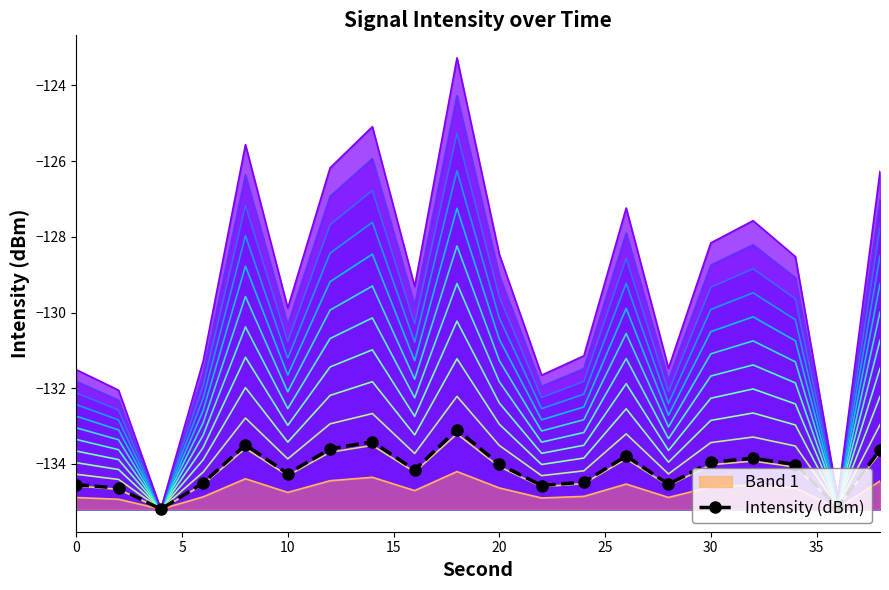

What is the minimum value for Band 1?

-135.2